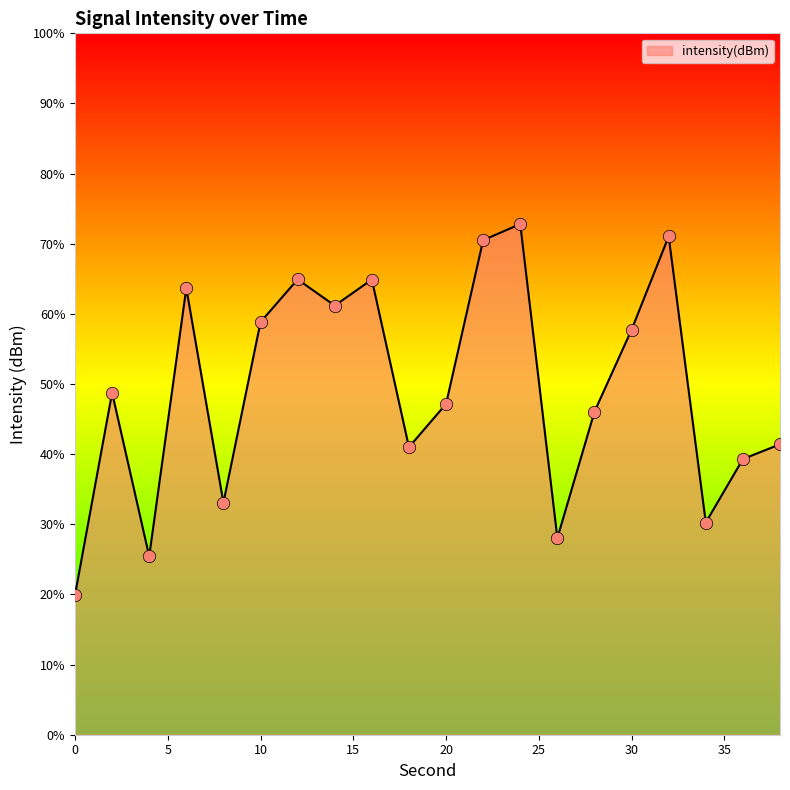

What is the maximum value shown in the chart?

72.8